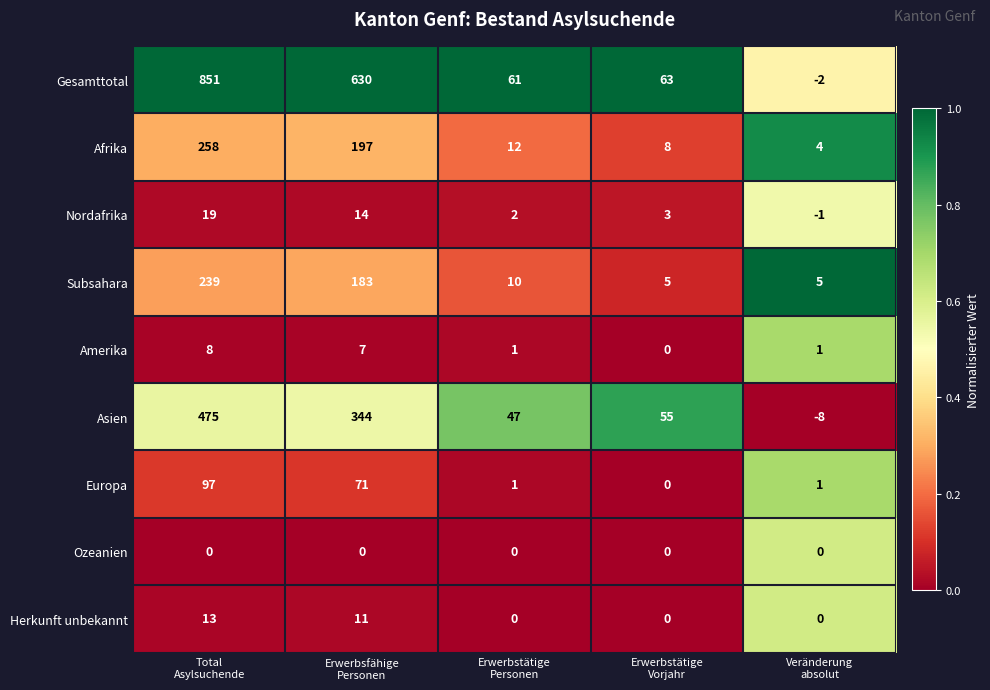

List the series in order of their peak value, highest first.

Gesamttotal, Asien, Afrika, Subsahara, Europa, Nordafrika, Herkunft unbekannt, Amerika, Ozeanien